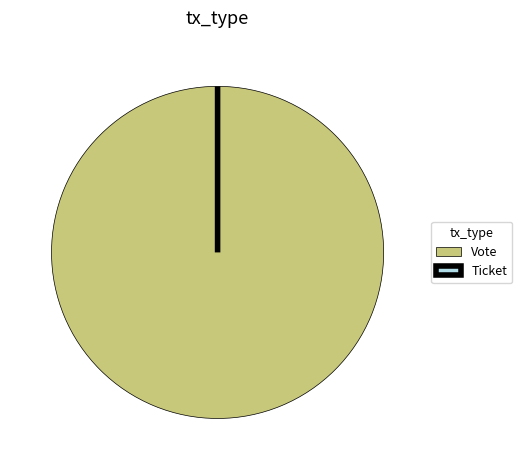

Between Vote and Ticket, which is larger?

Vote